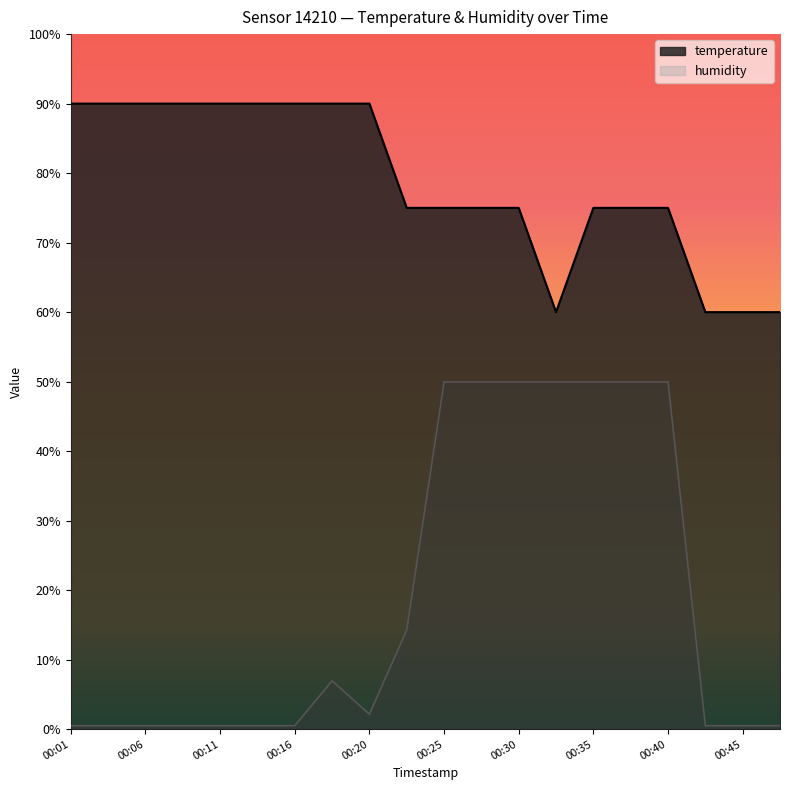

List the series in order of their peak value, highest first.

temperature, humidity